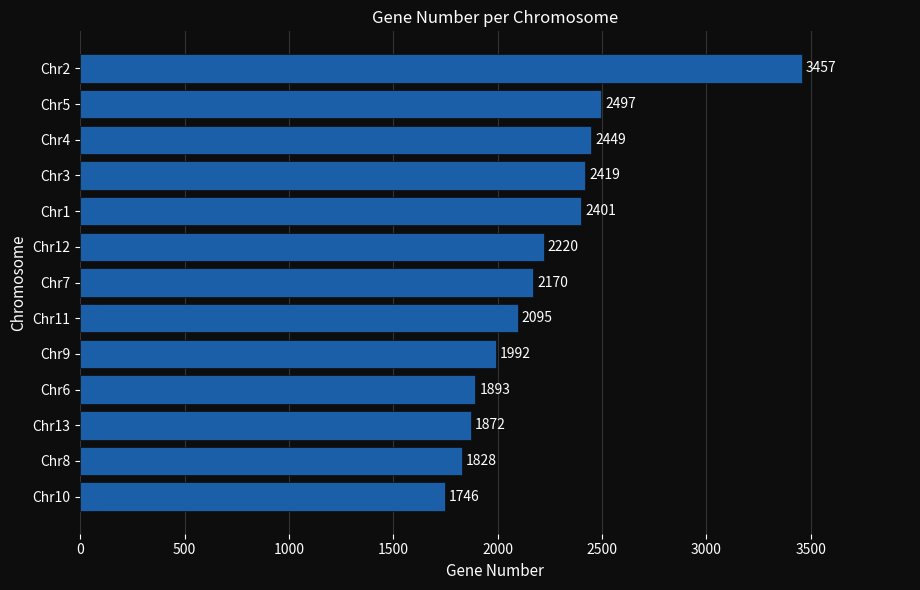

Where is the data nearest to the value 2601?

Chr5